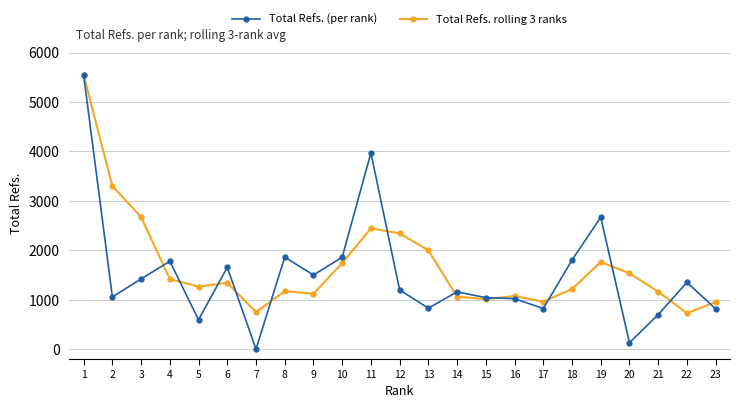

Which category has the highest value in the Total Refs. (per rank) series?

1